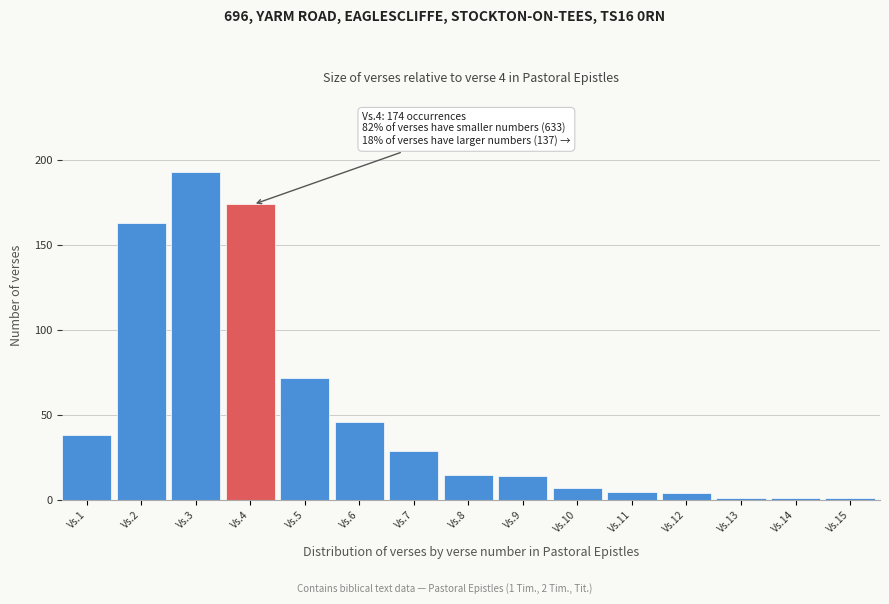

Reading right to left, what are all the values shown in this chart?

Vs.15=1	Vs.14=1	Vs.13=1	Vs.12=4	Vs.11=5	Vs.10=7	Vs.9=14	Vs.8=15	Vs.7=29	Vs.6=46	Vs.5=72	Vs.4=174	Vs.3=193	Vs.2=163	Vs.1=38